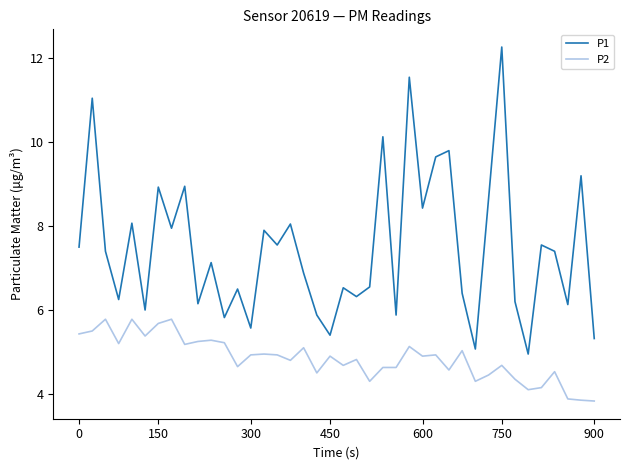

True or false: P2 and P1 cross at least once.

False